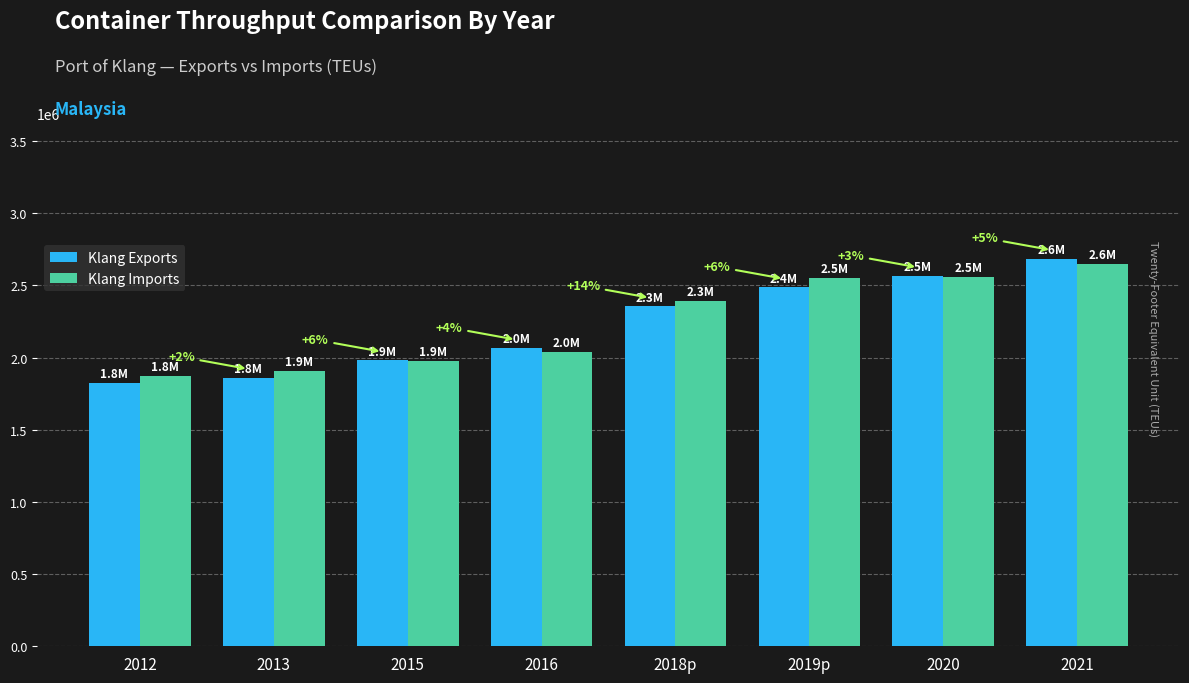

What value does the Klang Imports series have at 2012?

1872867